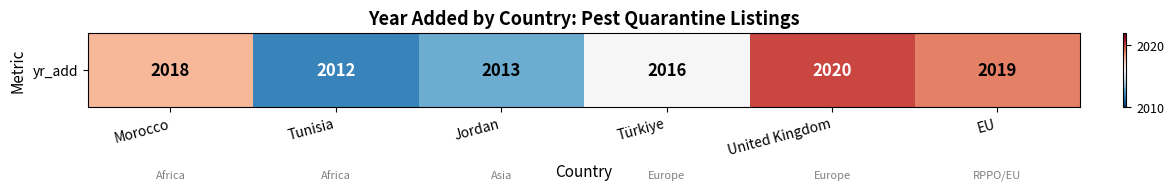

At which category does the chart reach its minimum across all series?

Tunisia